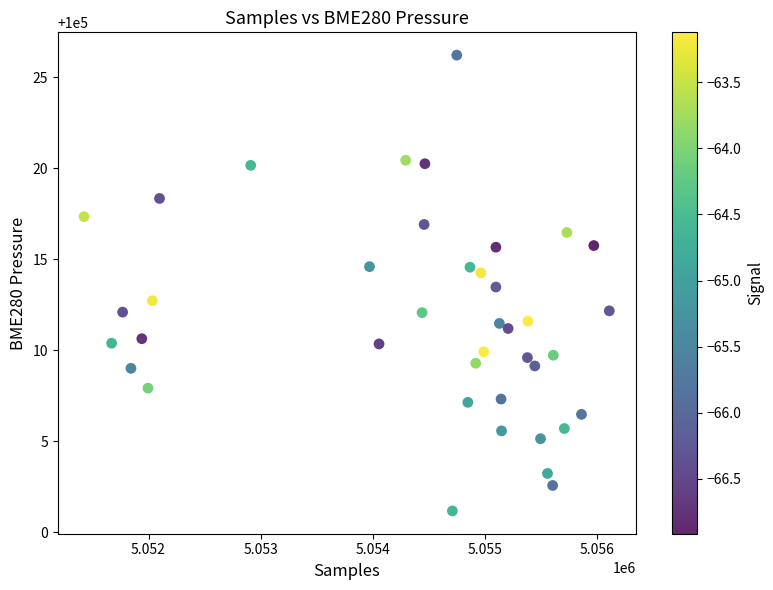

What is the range of X values (max minus min)?

4683.0